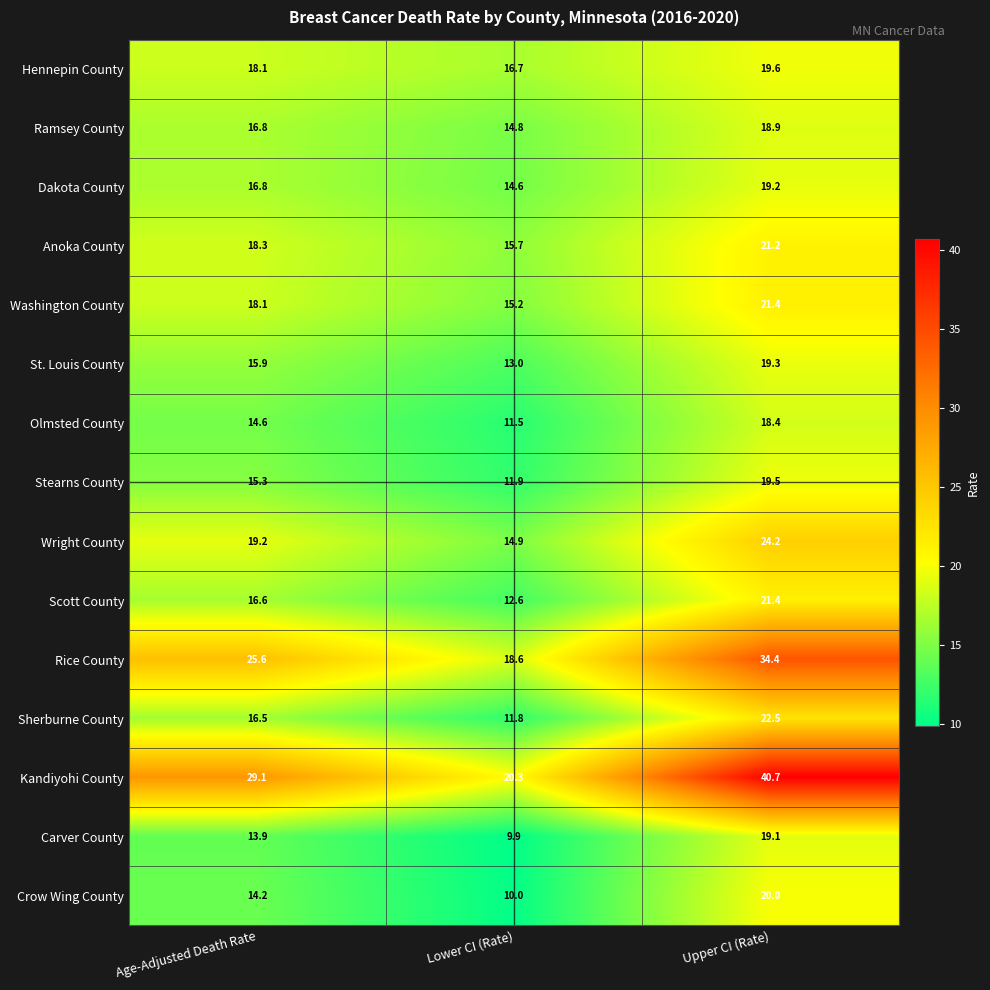

Which series has the widest spread of values?

Kandiyohi County